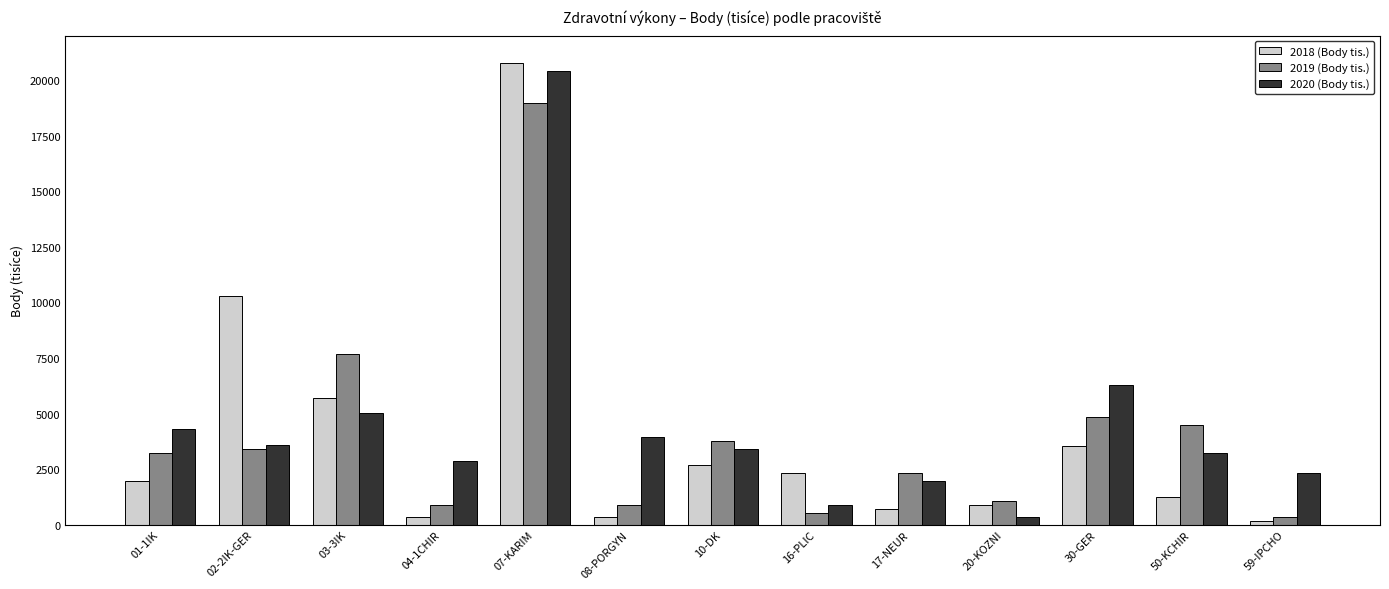

What is the total value across all series at 04-1CHIR?

4122